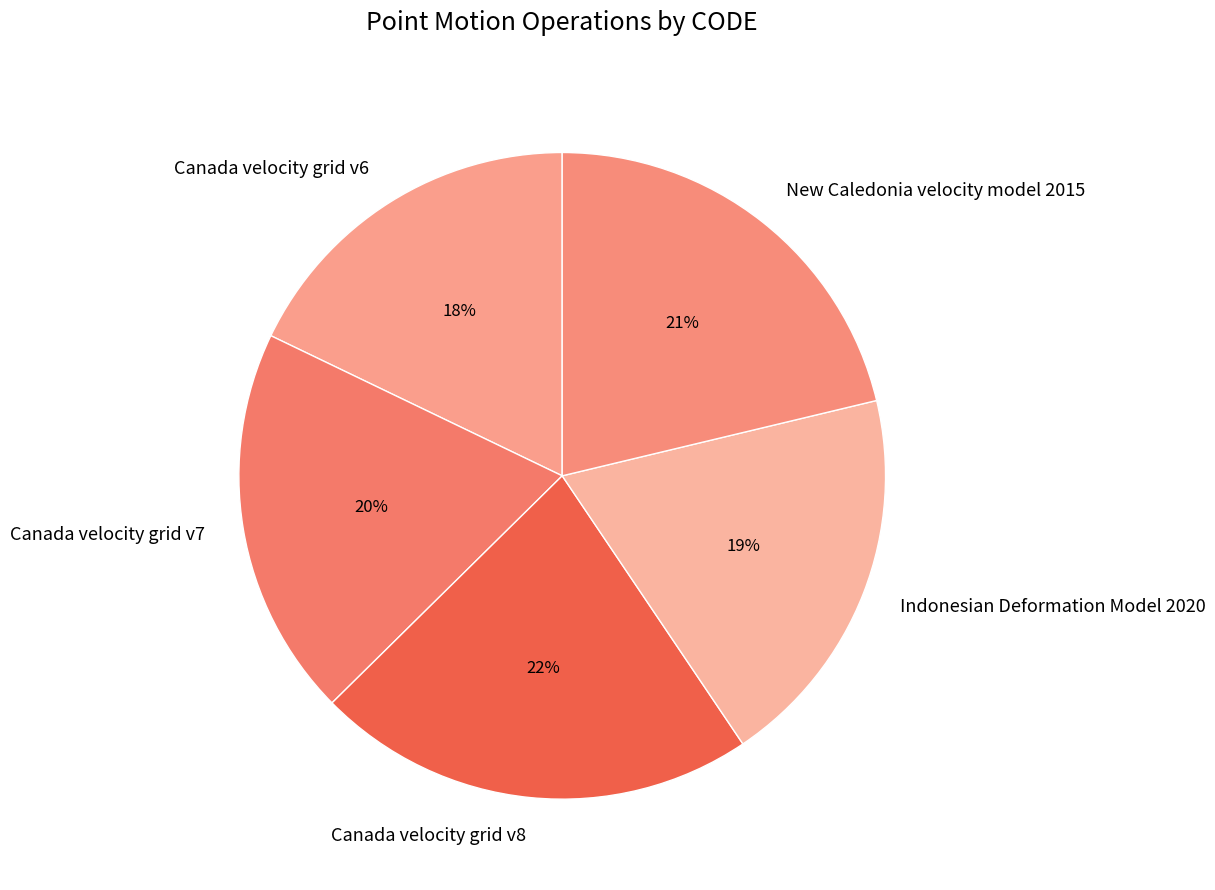

To the nearest percent, what is the combined percentage of Canada velocity grid v8 and Canada velocity grid v7?

42%